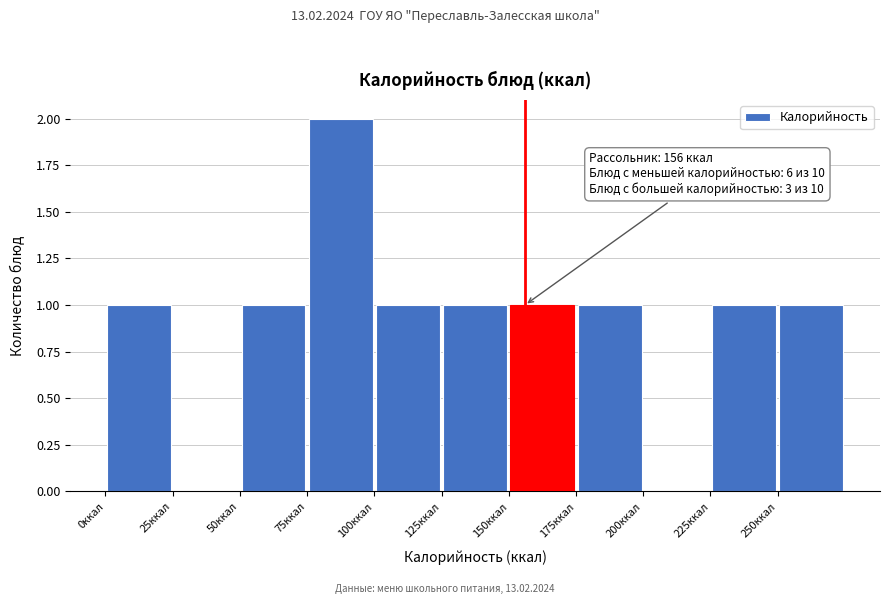

Over which range of the x-axis is the bar tallest?

75 to 100